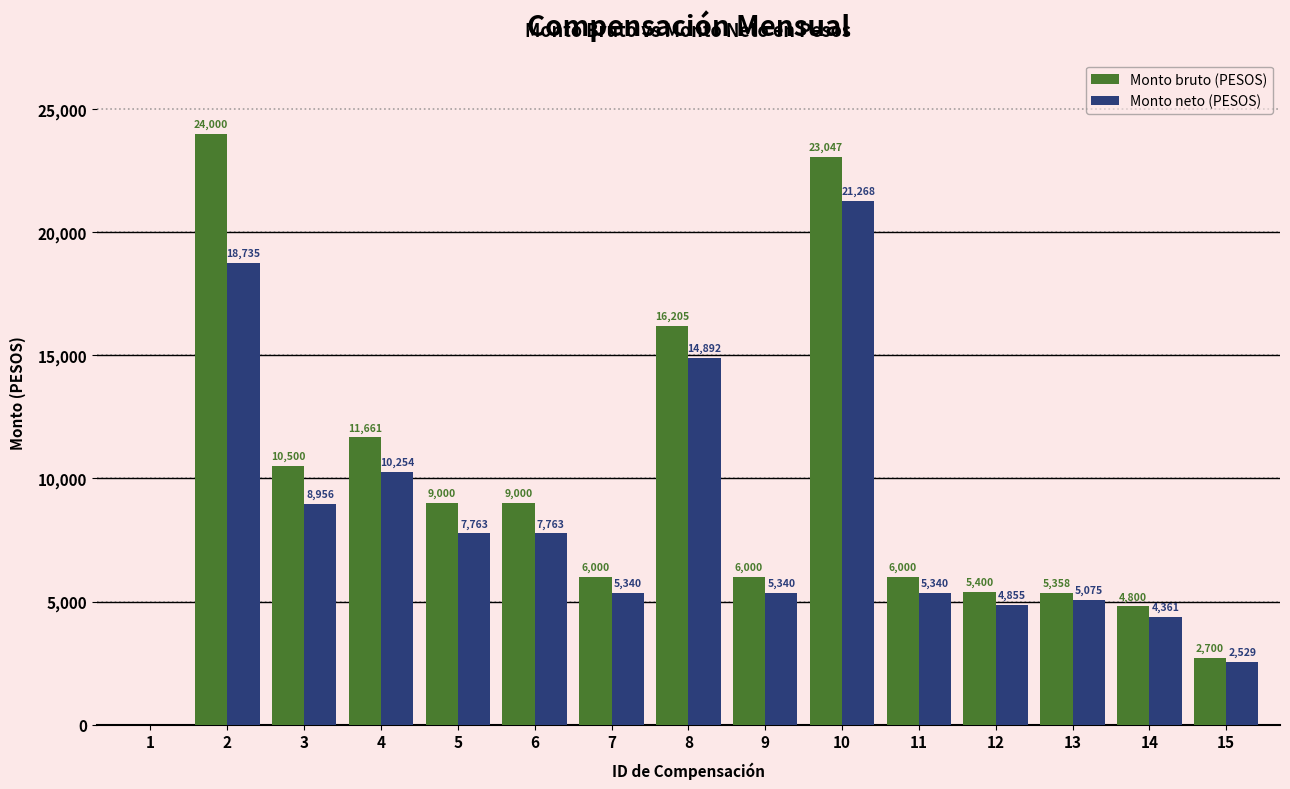

How many data points does each series have?

15